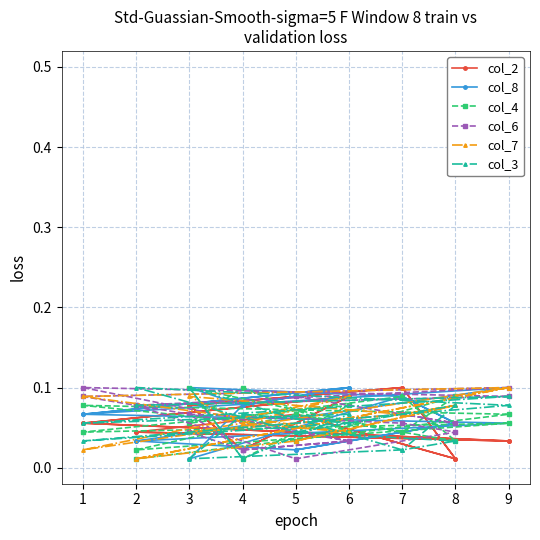

Which category has the highest value across all series?

7